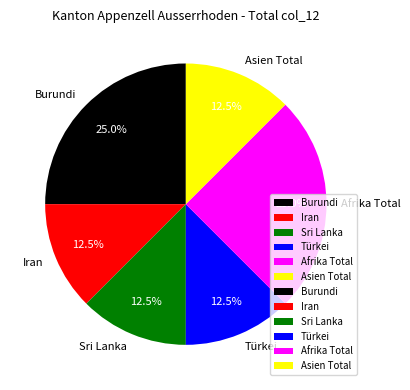

How much of the chart is everything except Burundi?

75.0%